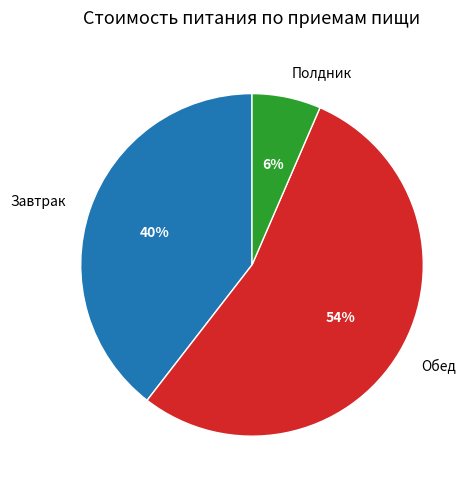

Count the number of slices in the pie.

3